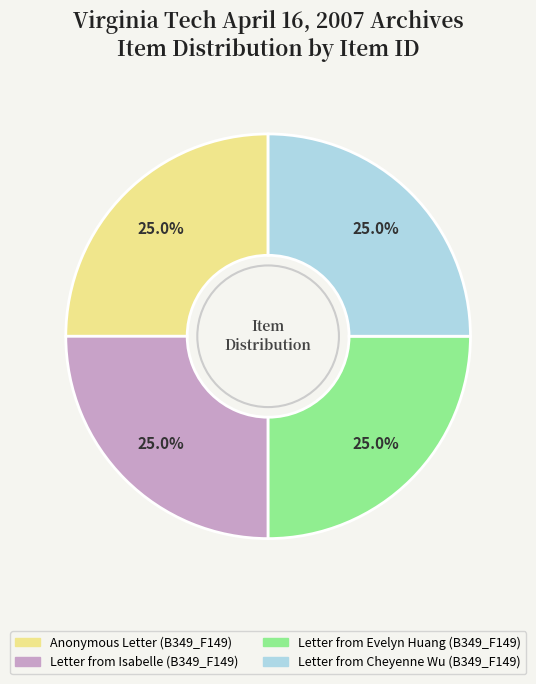

How many segments does this pie chart have?

4